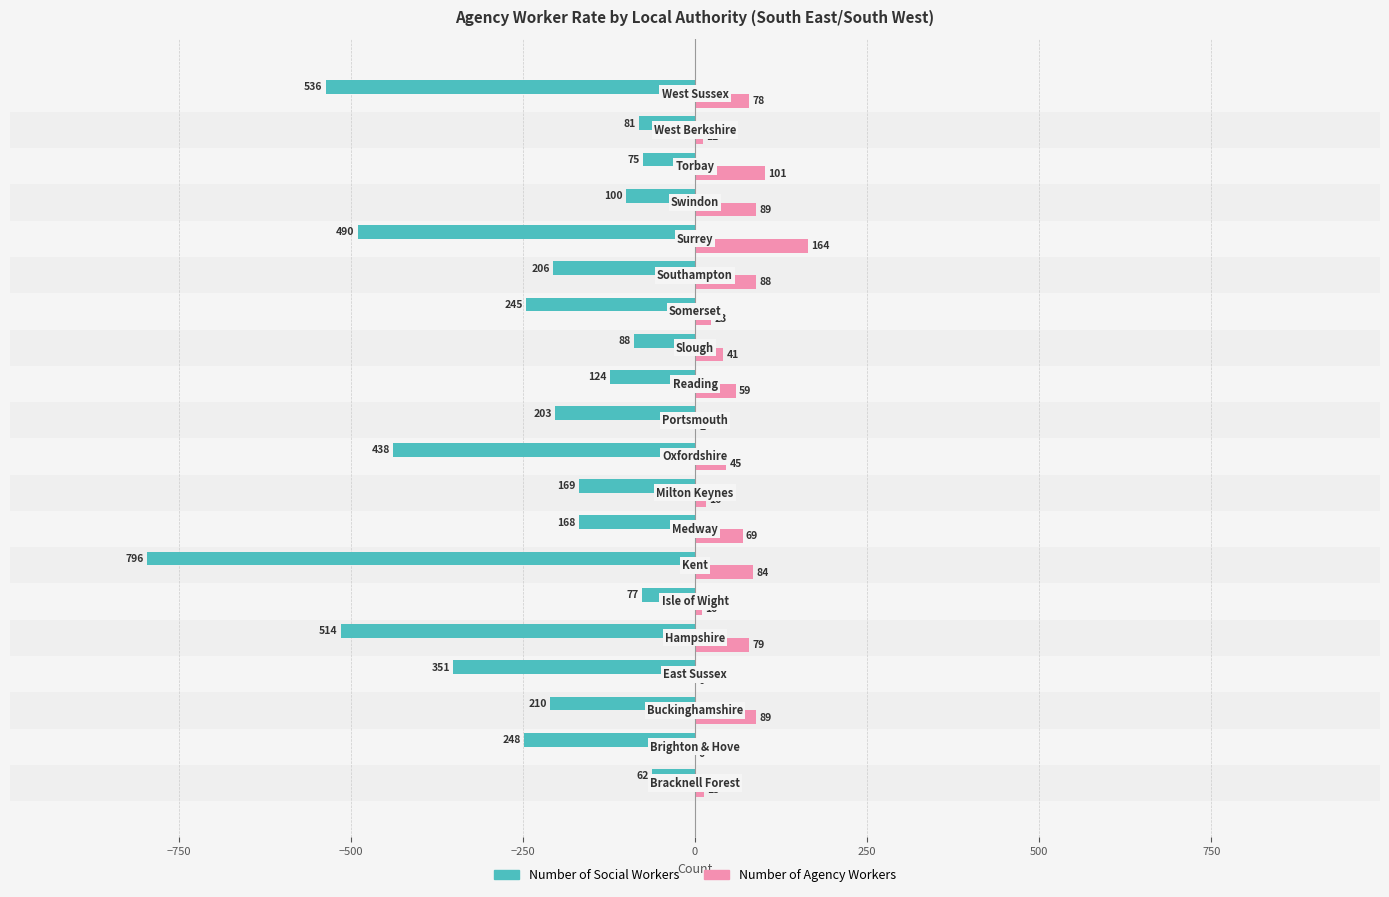

What is the maximum value shown in the chart?

164